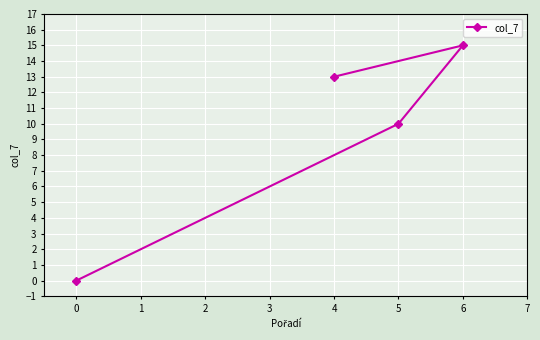

Rank the categories by value from lowest to highest.

0, 5, 4, 6